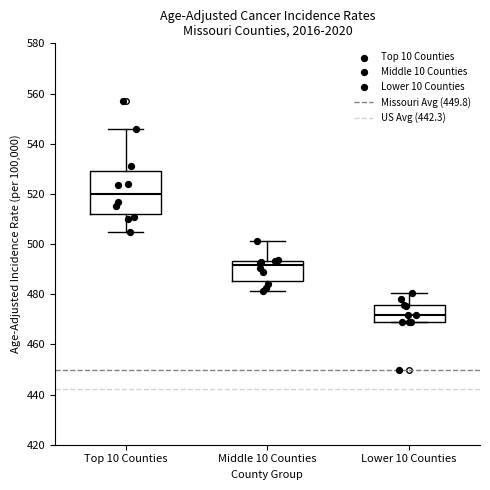

Reading left to right, transcribe this box plot: for each box, give where its median line is, the range the box spans, and where its two whiskers end, as read against the y-axis. The values are not printed on the chart, so give them approximately, as read against the axis.

Top 10 Counties: median 520, box 512 to 530, whiskers 504 to 546
Middle 10 Counties: median 492, box 486 to 494, whiskers 482 to 502
Lower 10 Counties: median 472, box 468 to 476, whiskers 468 to 480